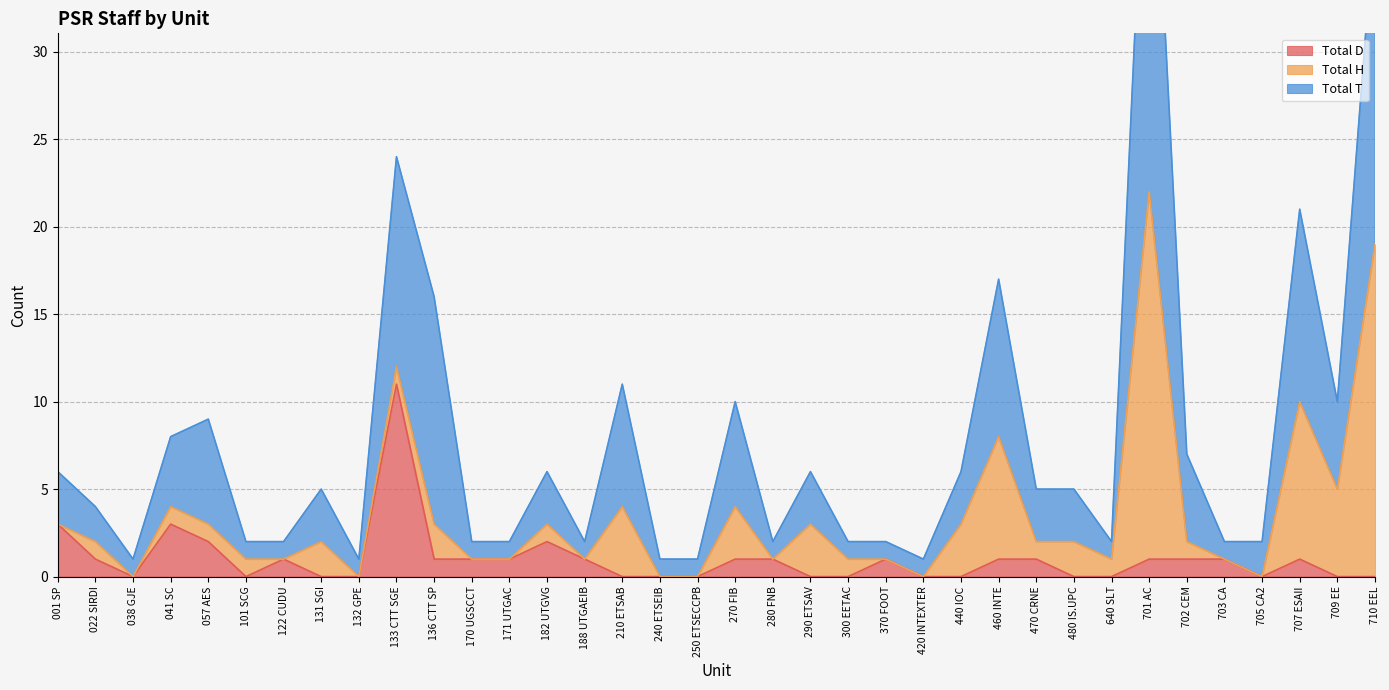

True or false: Total T and Total D intersect in this chart.

False